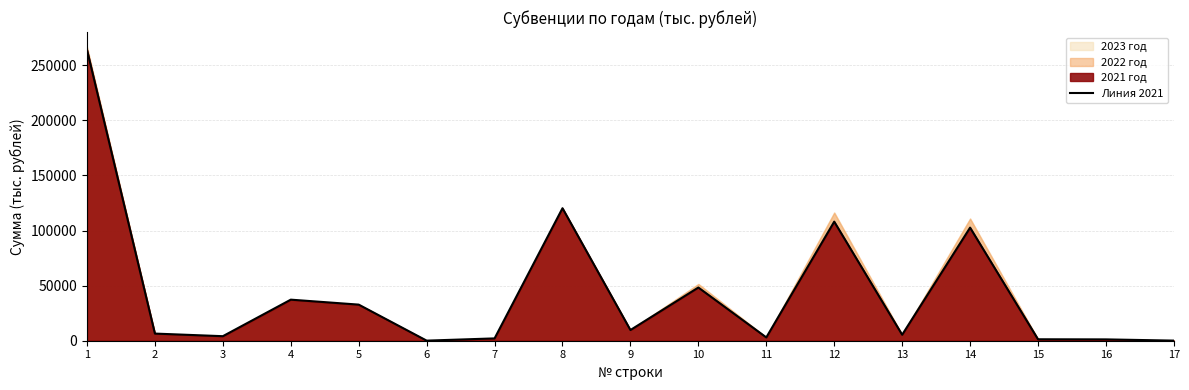

At which category does the data reach its first local valley?

3